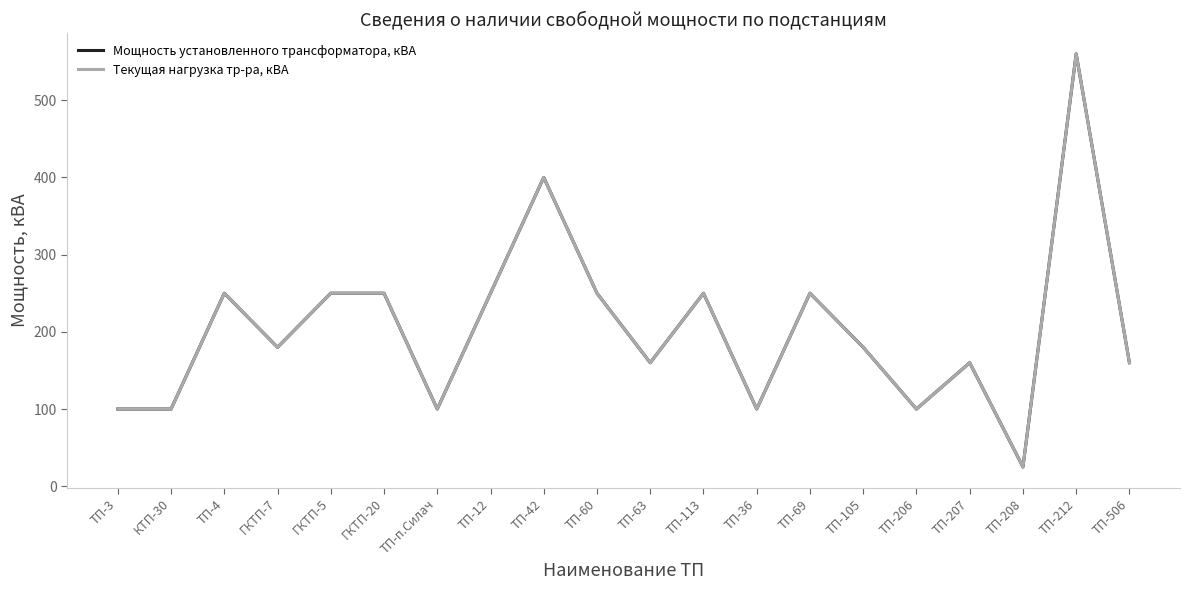

Is this an area chart (filled region under the line)?

No